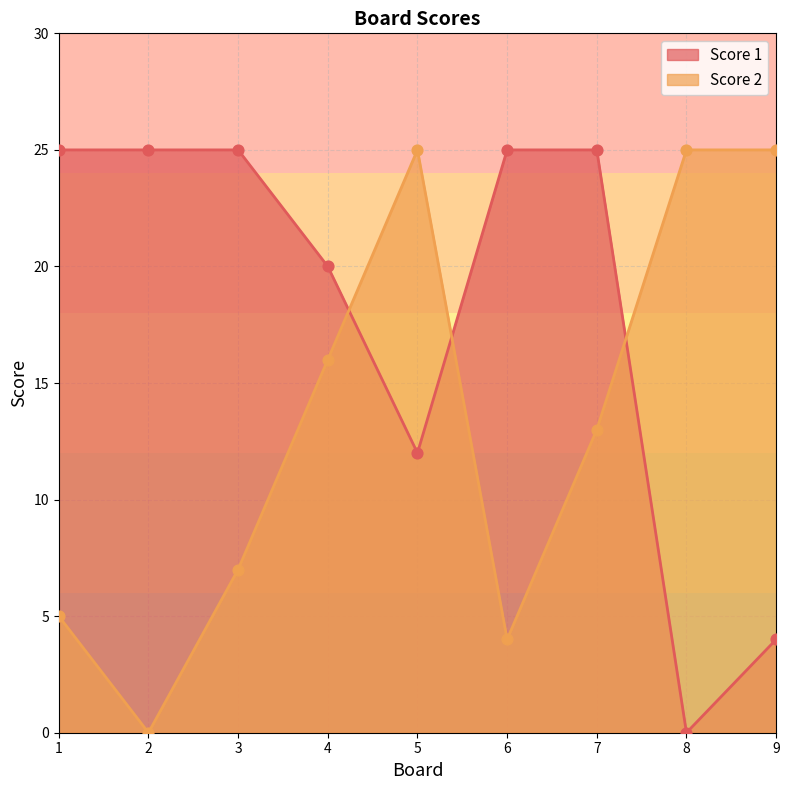

At how many categories does at least one series exceed 11?

9